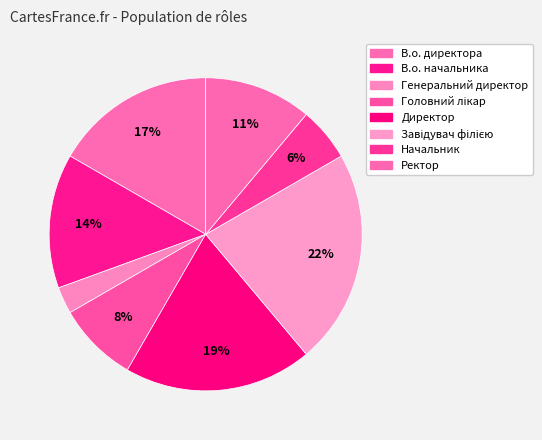

How many segments does this pie chart have?

8